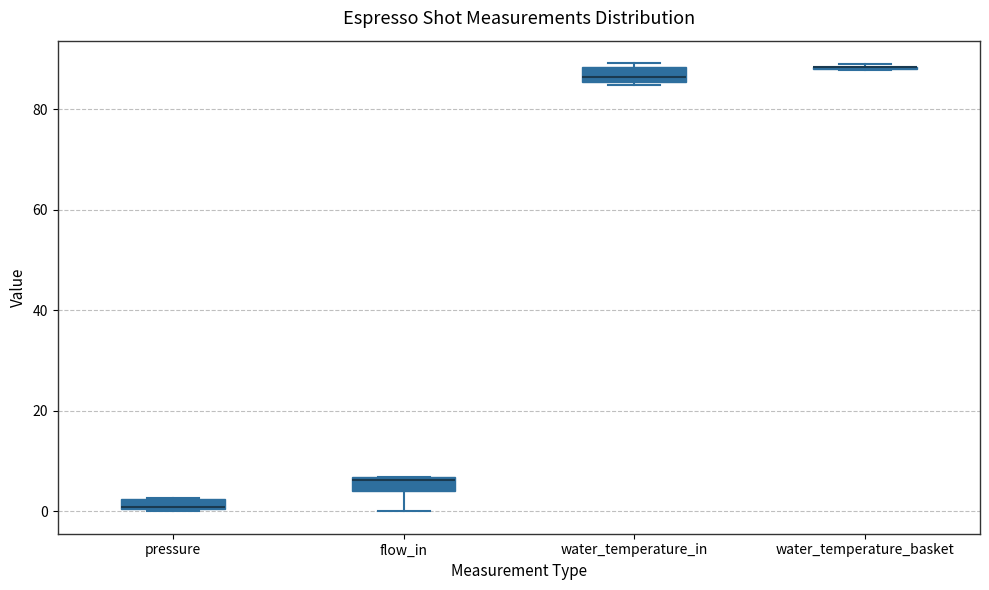

Where is the upper edge of the box for flow_in on the y-axis? The values are not printed on the chart, so give them approximately, as read against the axis.

6